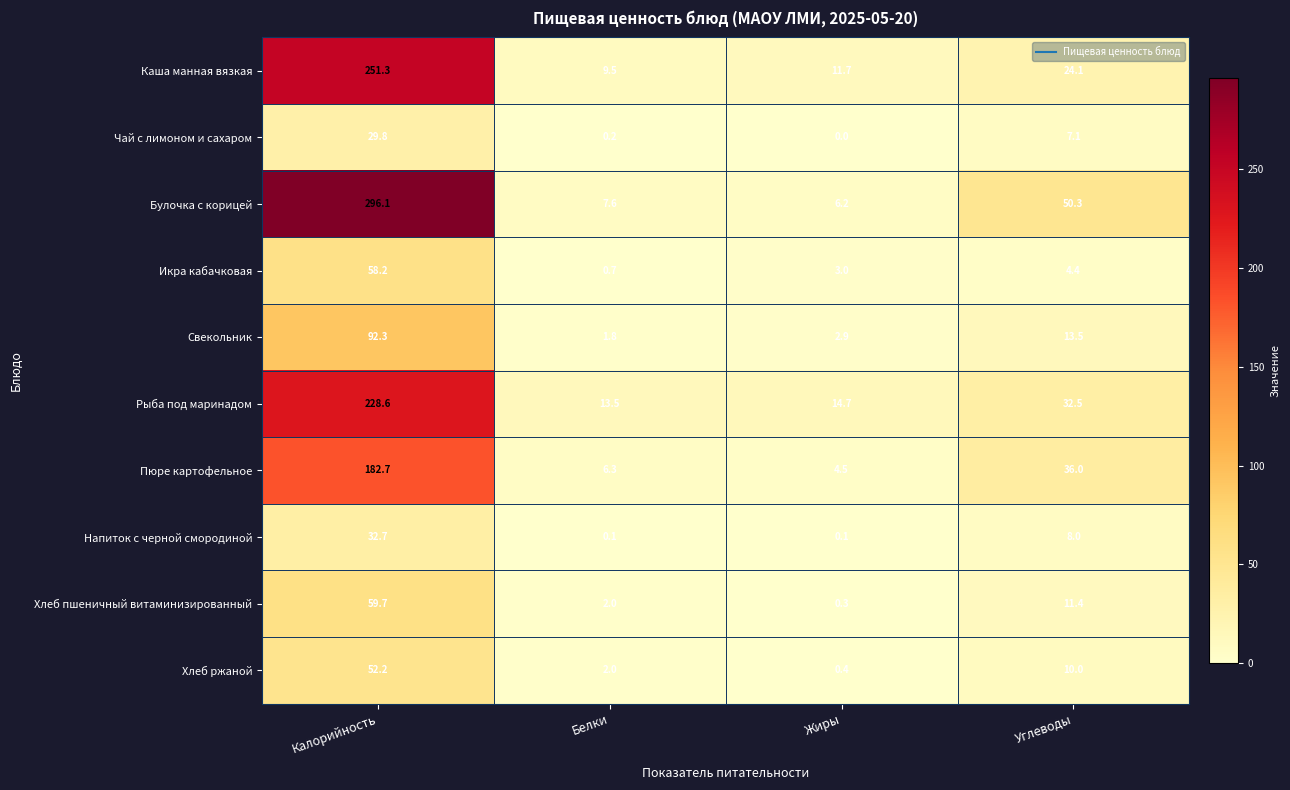

True or false: Хлеб ржаной has a value of 0.4 at Жиры.

True